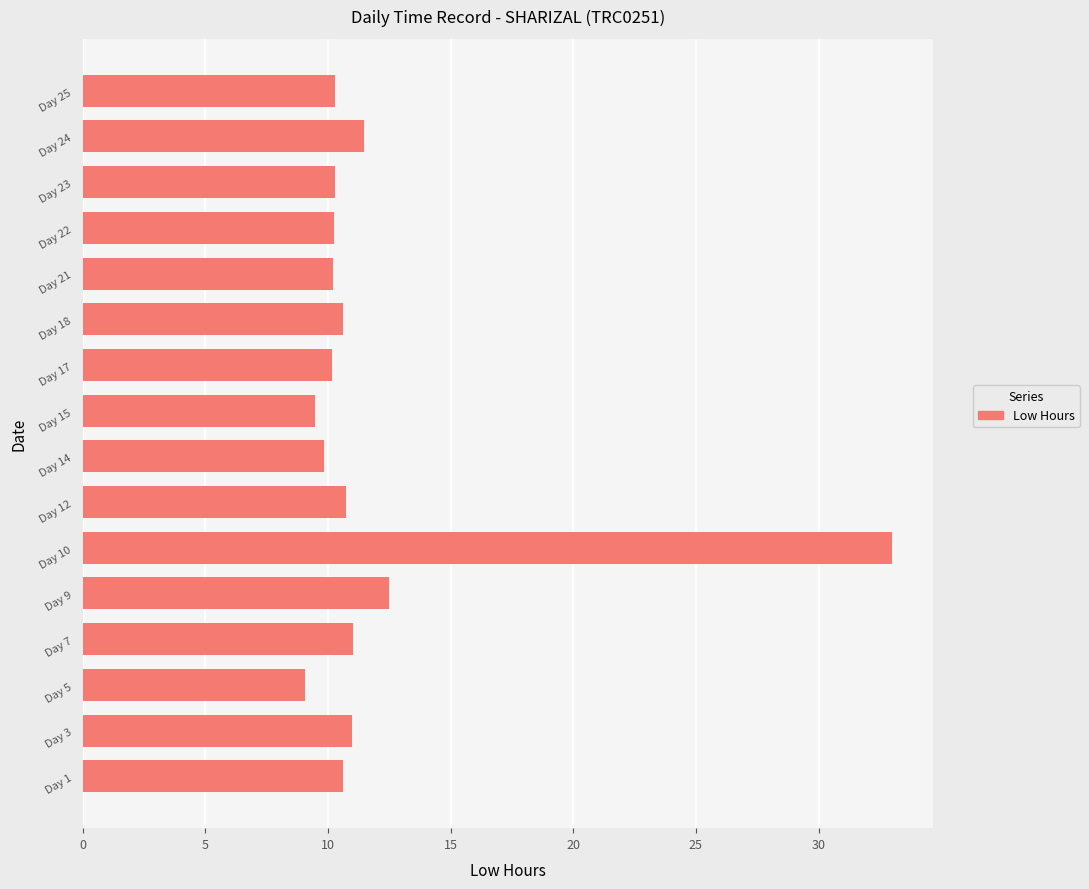

Where is the data nearest to the value 21?

Day 9